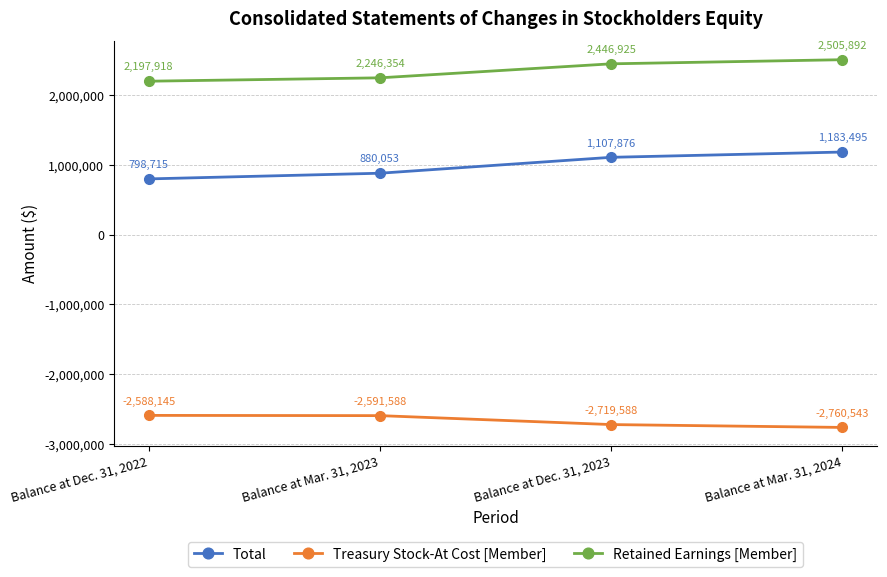

How many values in the Treasury Stock-At Cost [Member] series exceed -2591588?

1